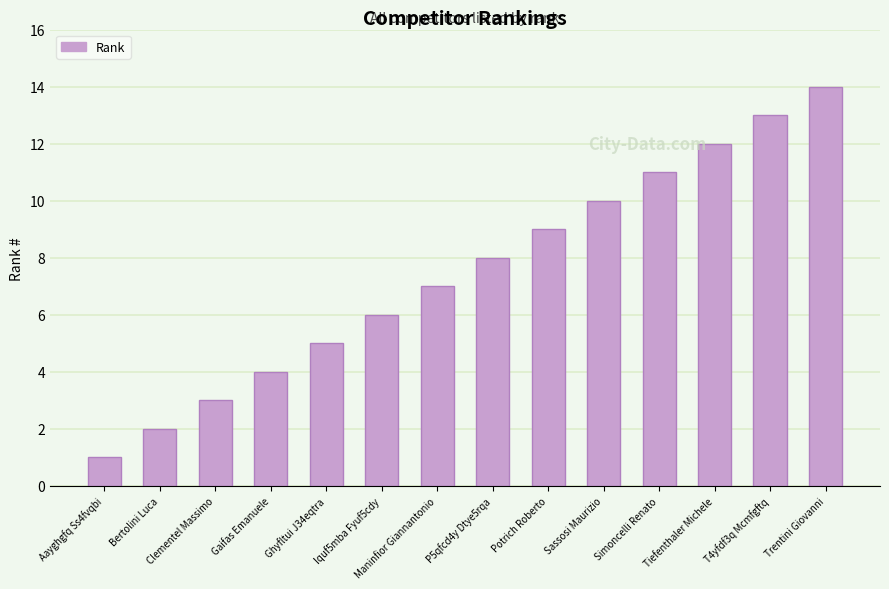

At which label is the value closest to 7?

Maninfior Giannantonio